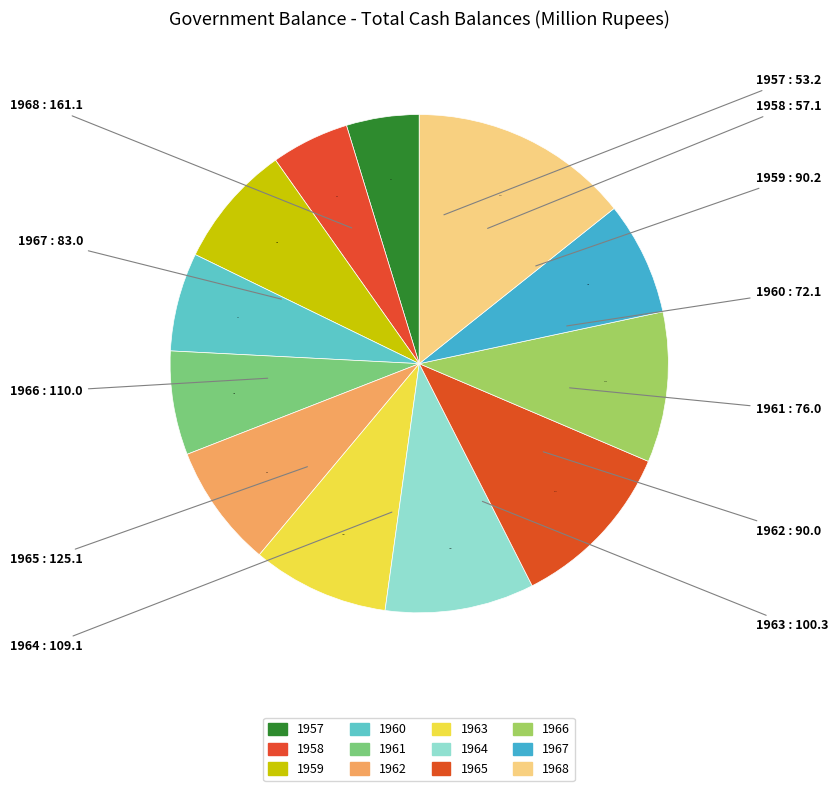

Count the number of slices in the pie.

12